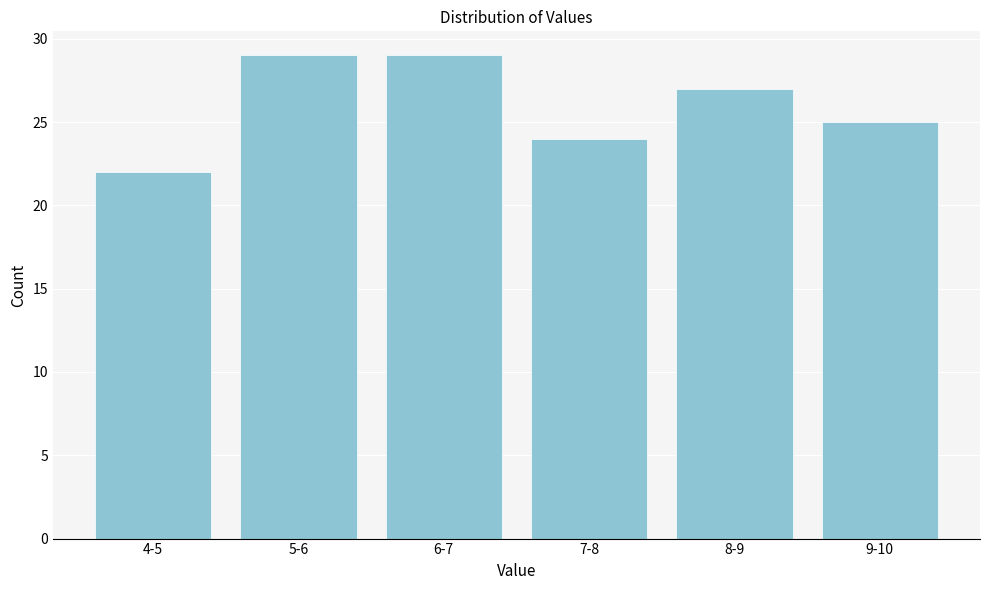

Reading left to right, list all the values displayed in this chart.

4-5=22	5-6=29	6-7=29	7-8=24	8-9=27	9-10=25